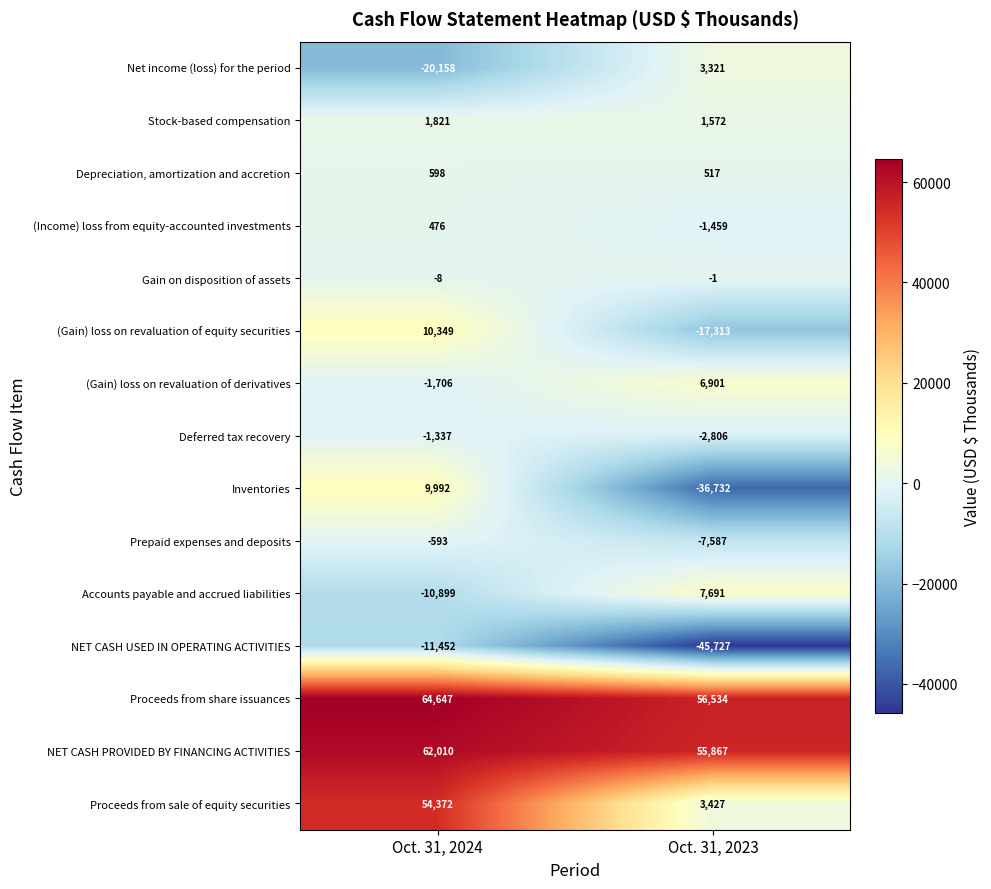

The value of Proceeds from share issuances at Oct. 31, 2023 is 56534. True or false?

True